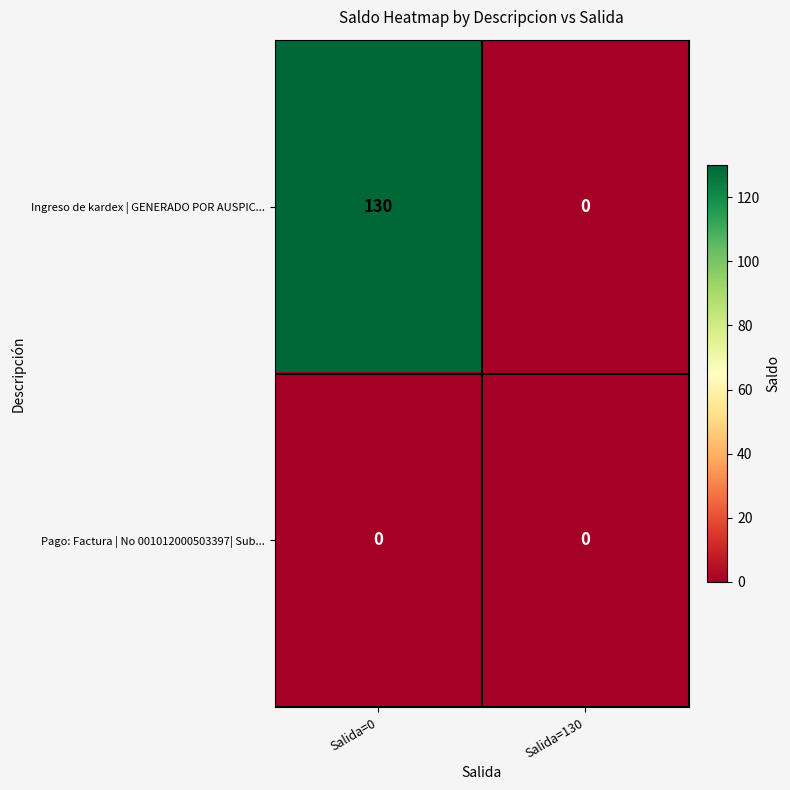

What is the difference between the highest and lowest values at Salida=0?

130